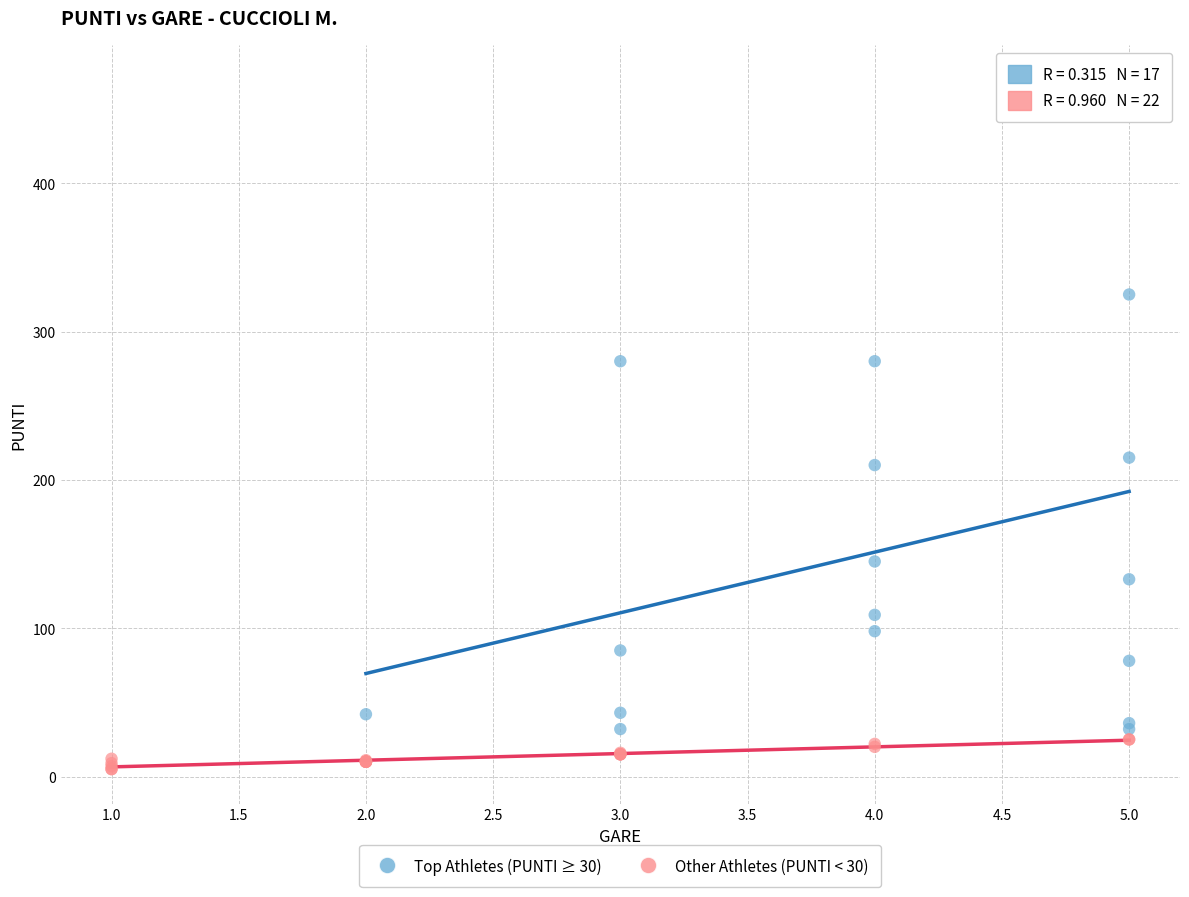

What are all the series names shown in the legend?

Top Athletes (PUNTI ≥ 30), Other Athletes (PUNTI < 30)